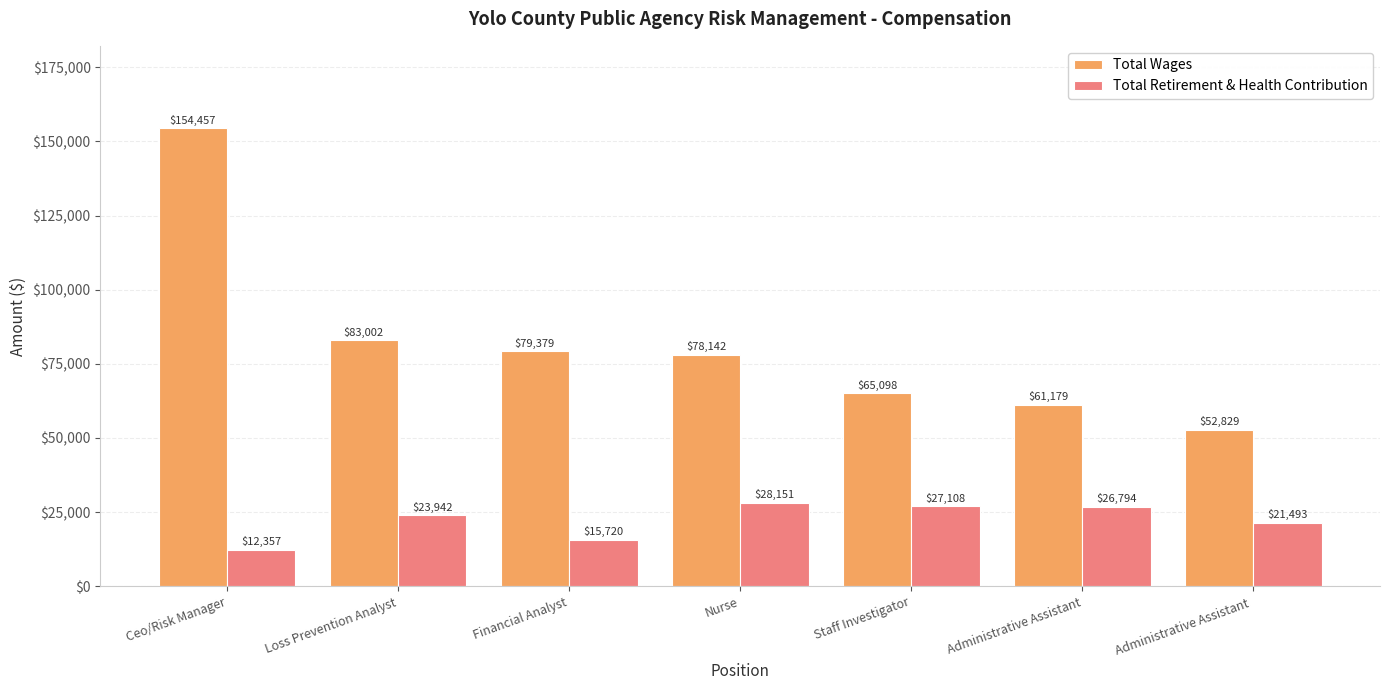

What is the total value across all series at Staff Investigator?

92206